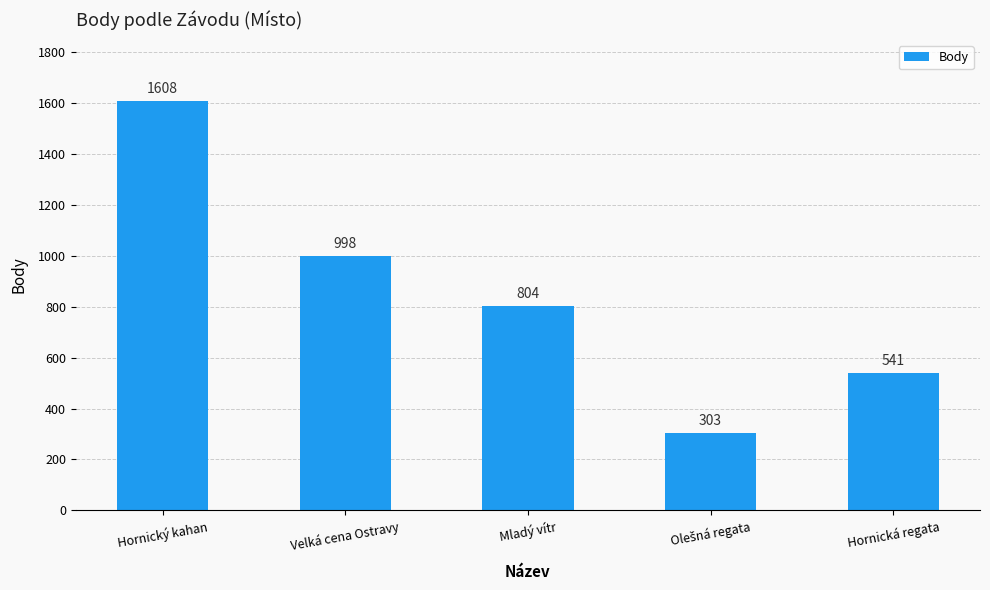

What position from the left is Velká cena Ostravy?

2